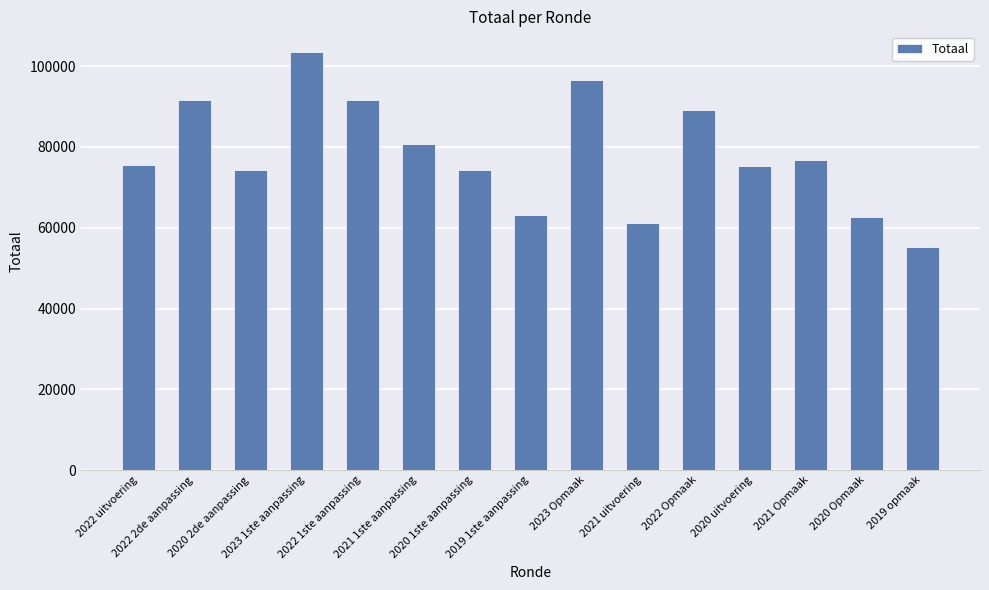

What is the average value?

78097